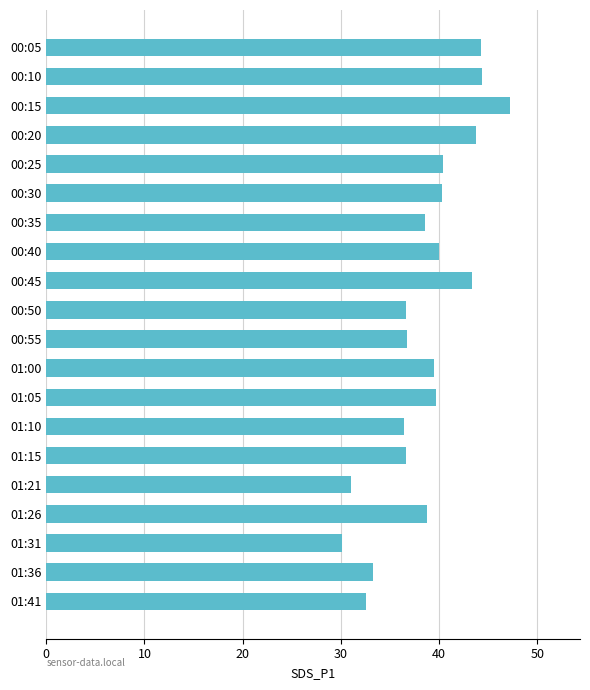

What is the sum of the values at 01:10 and 01:00?

75.9